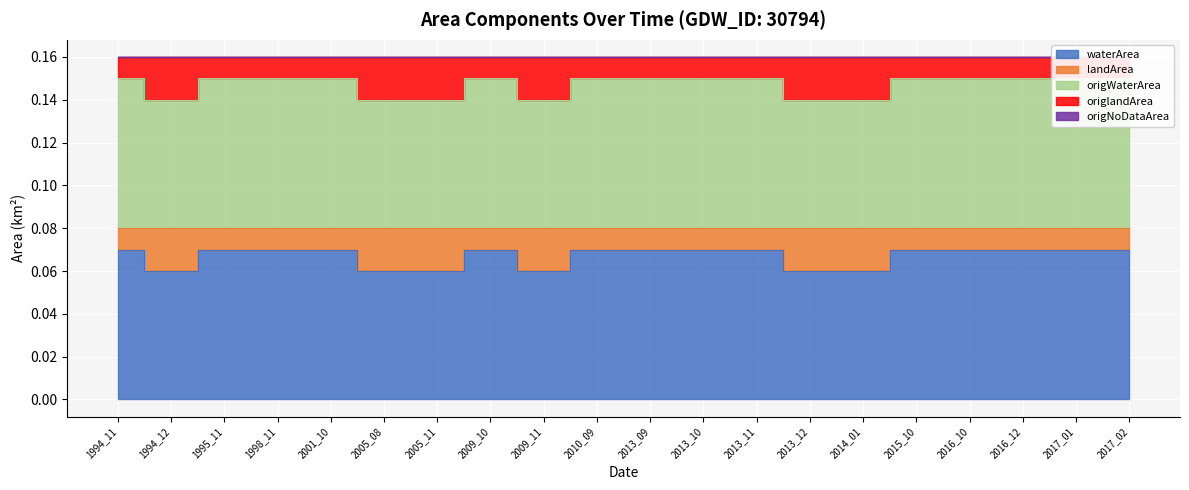

True or false: landArea and origNoDataArea cross at least once.

False